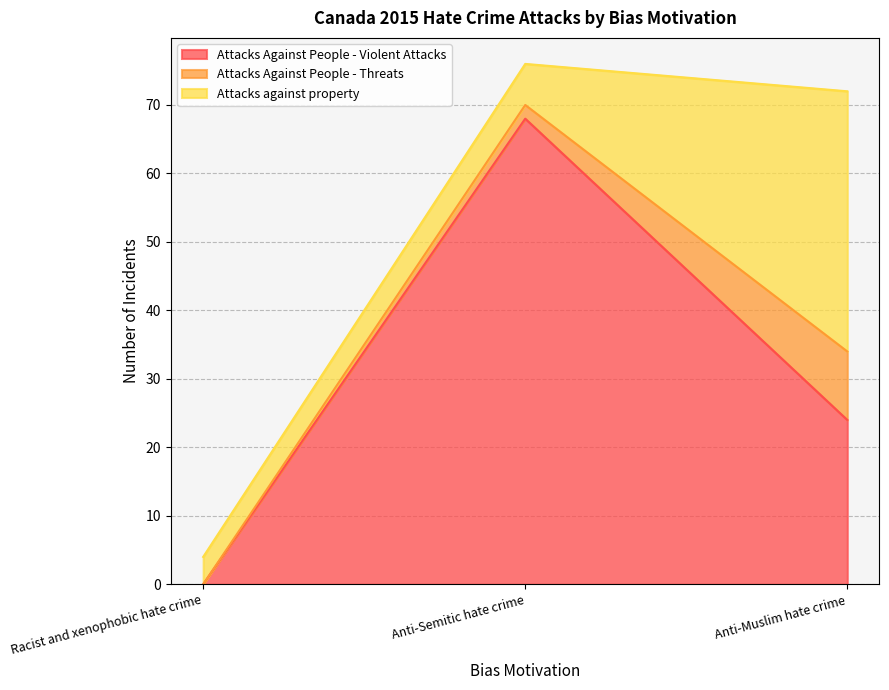

How many categories are shown in the chart?

3